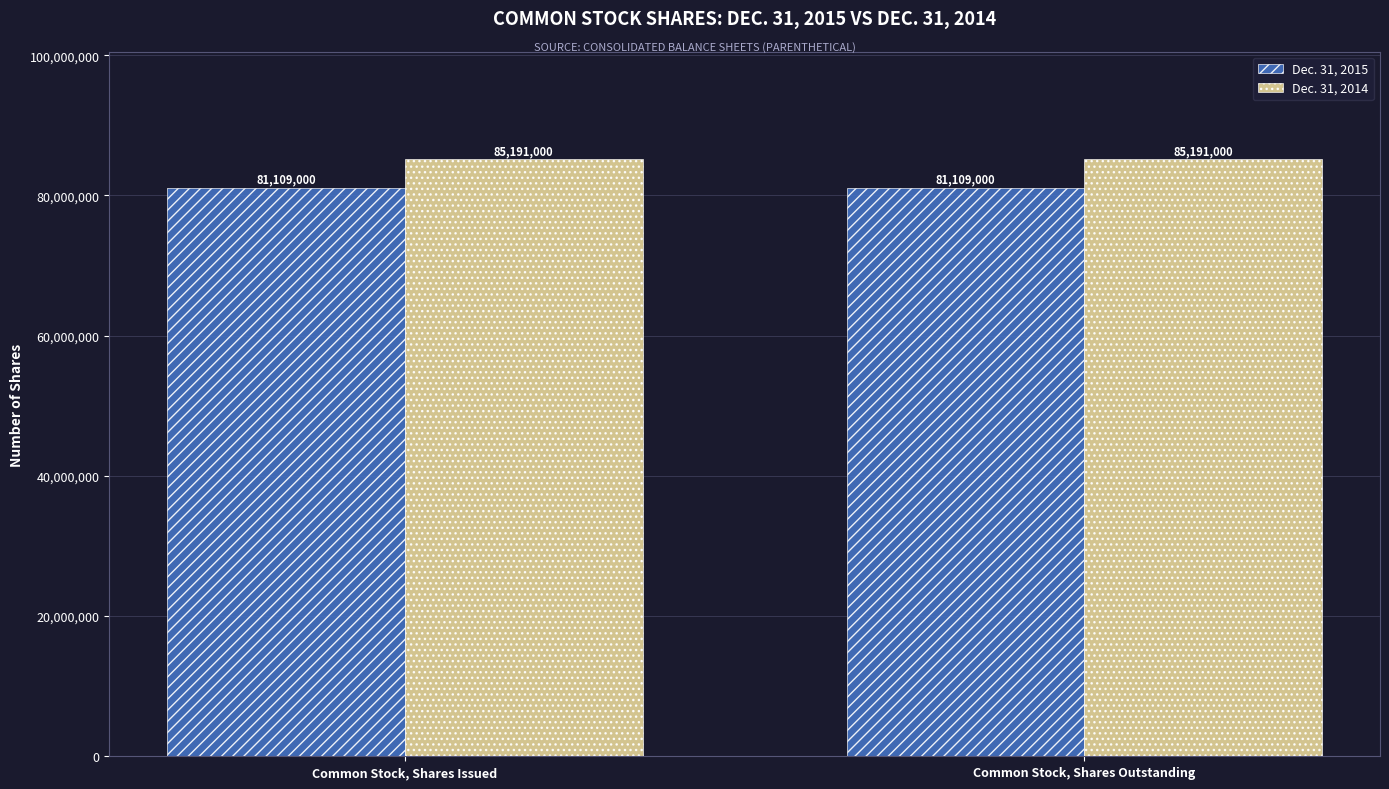

What is the smallest value displayed?

81109000